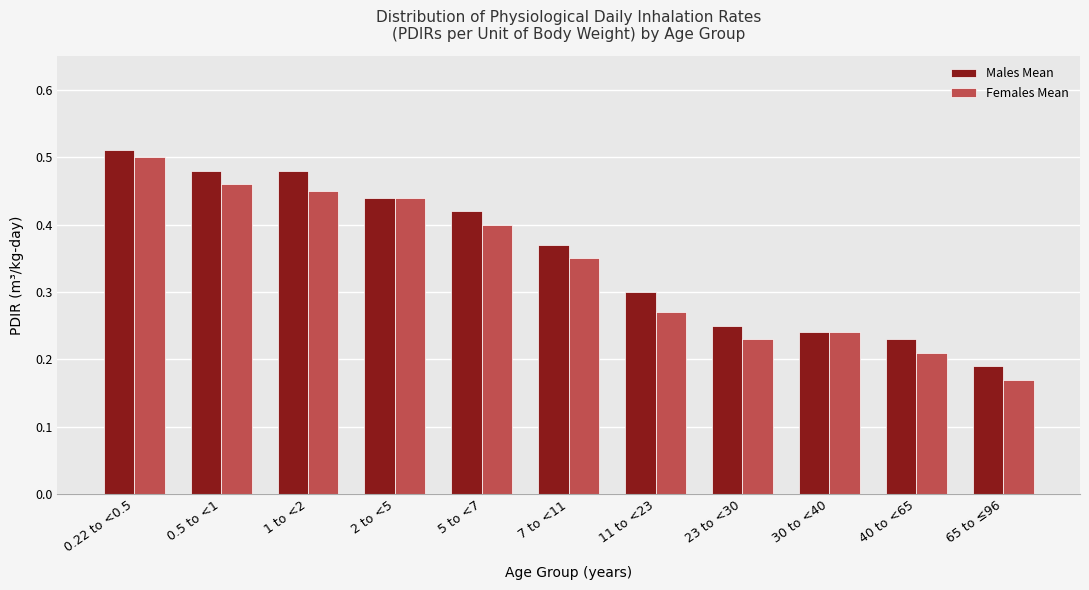

List the series in order of their peak value, highest first.

Males Mean, Females Mean